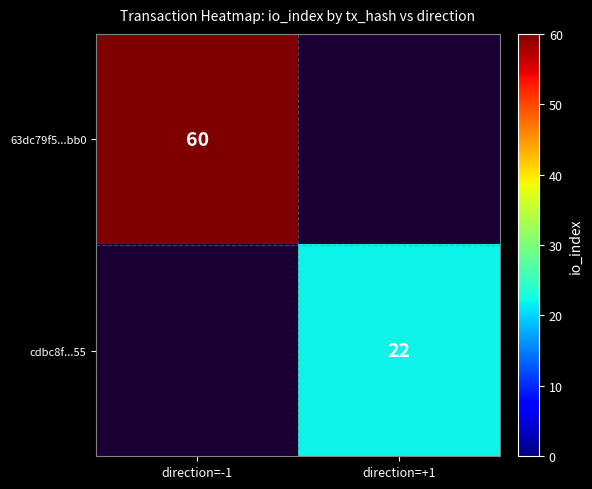

Is it true that 63dc79f5...bb0 equals 60 at direction=-1?

True